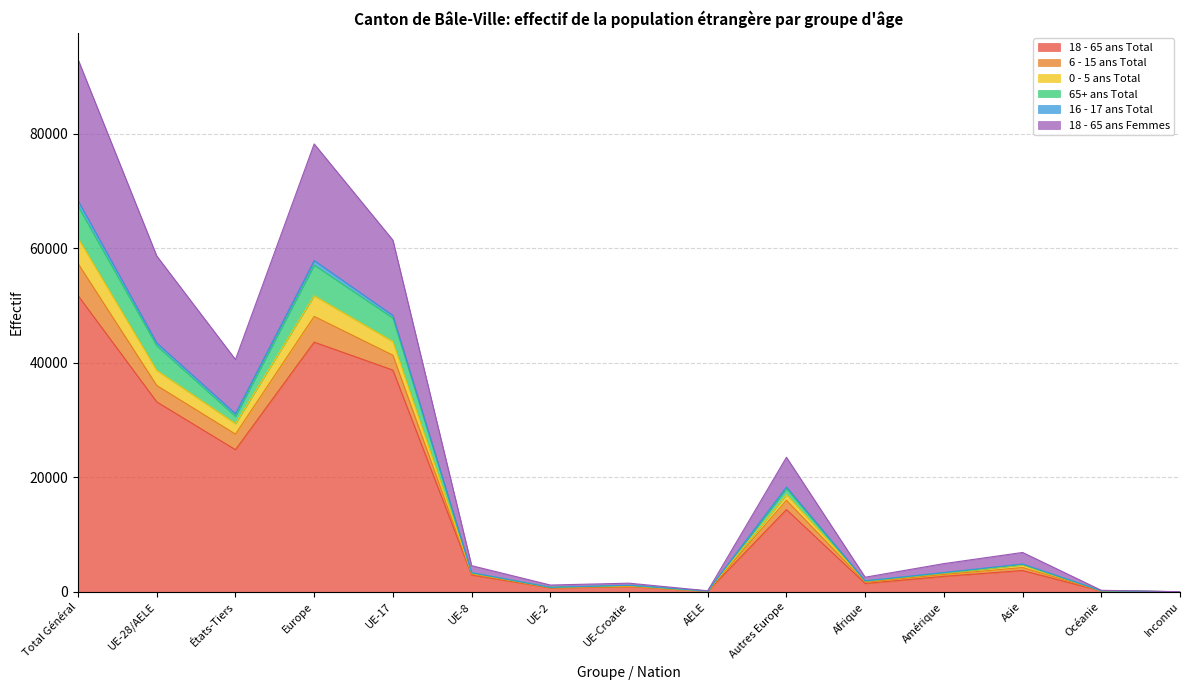

The value of 6 - 15 ans Total at AELE is 68. True or false?

False